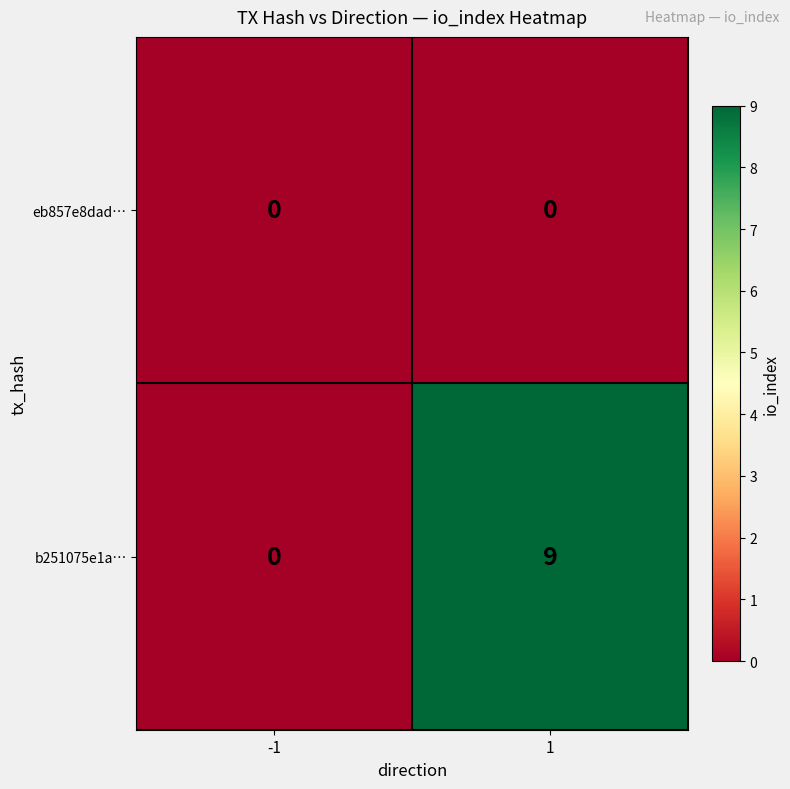

Read the b251075e1a… value at 1.

9